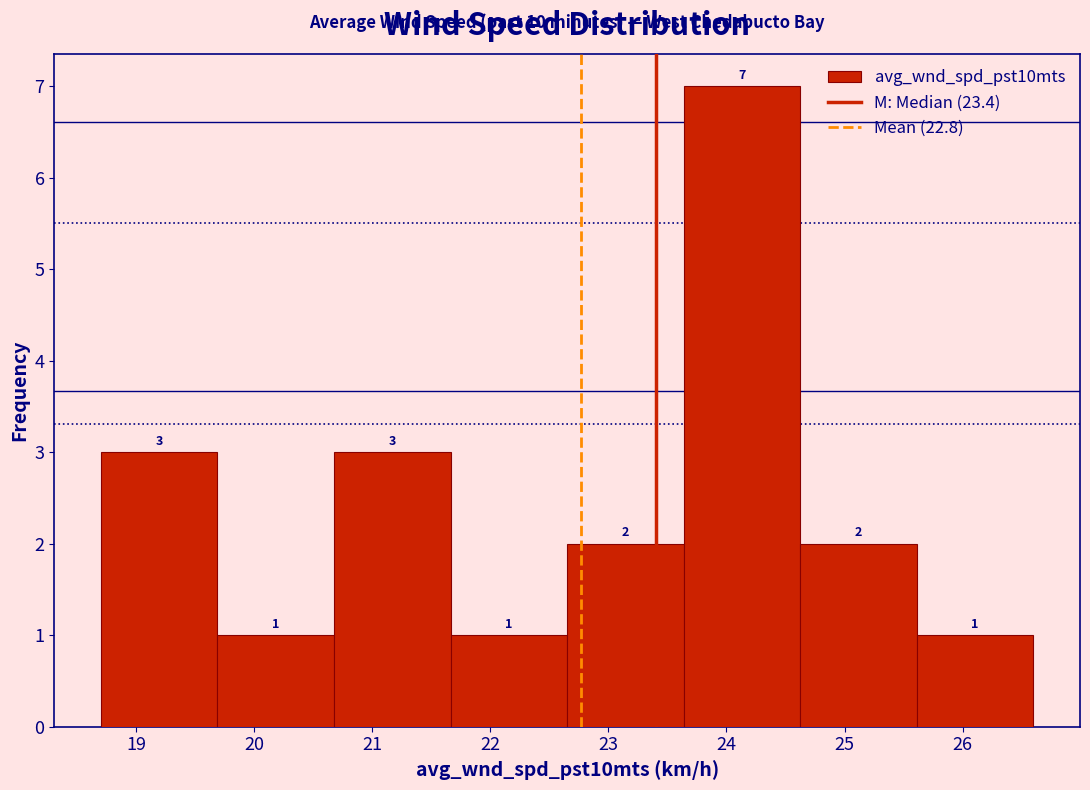

Which range on the x-axis has the tallest bar?

23.6 to 24.6